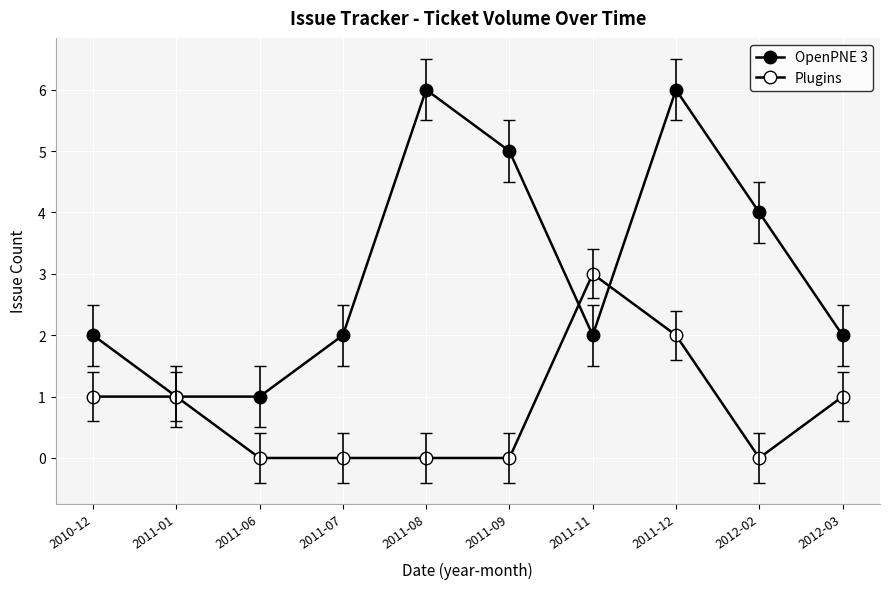

How many distinct data groups are displayed?

2